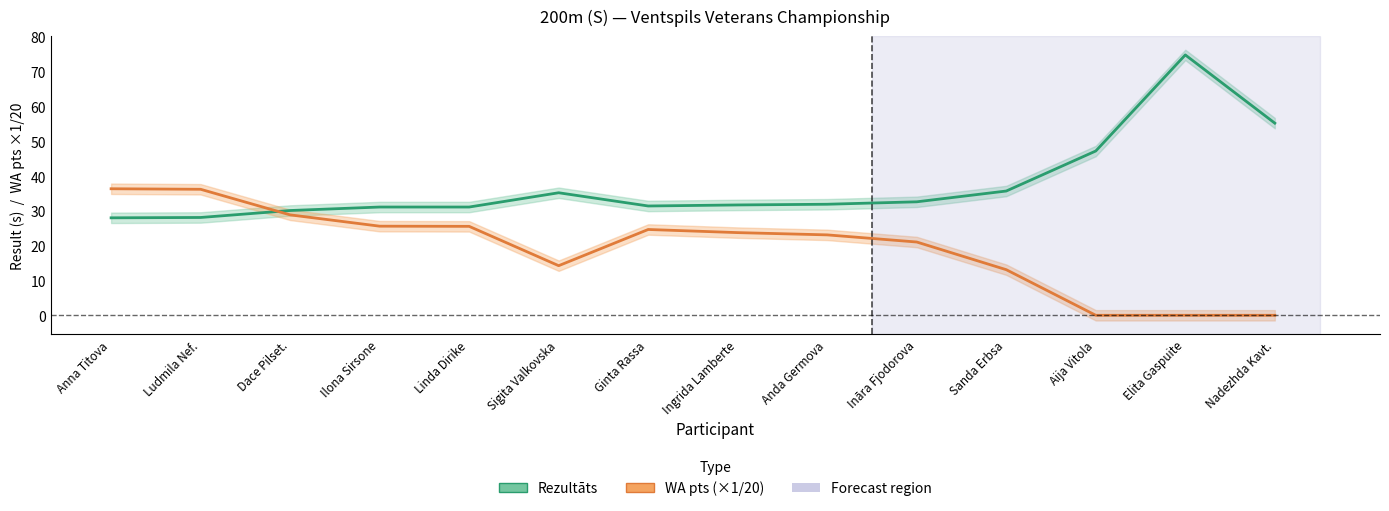

Between which two adjacent categories do WA pts (×1/20) and Rezultāts first intersect?

Ludmila Nef. and Dace Pilset.